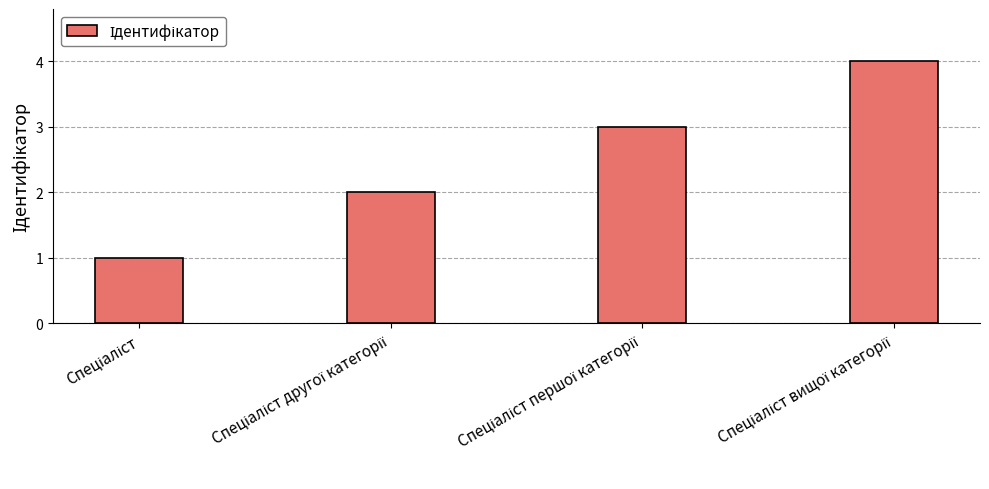

Reading left to right, list all the values displayed in this chart.

1	2	3	4